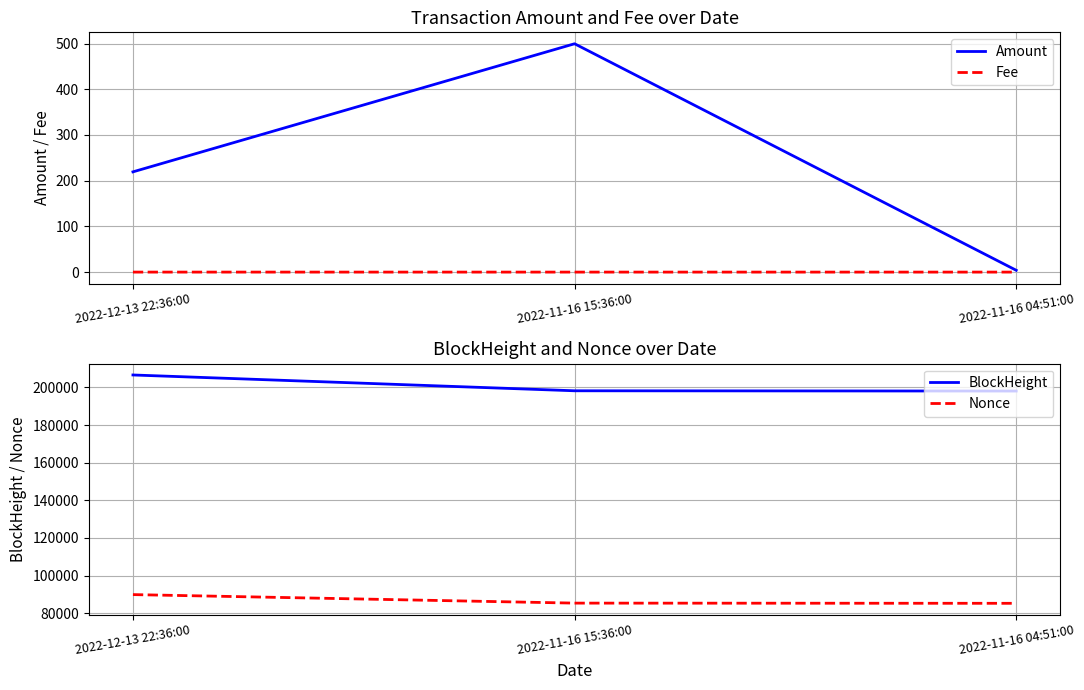

Reading left to right, what are all the values shown in this chart?

Amount: 2022-12-13 22:36:00=219.3	2022-11-16 15:36:00=499.5	2022-11-16 04:51:00=4.0
Fee: 2022-12-13 22:36:00=0.0	2022-11-16 15:36:00=0.0	2022-11-16 04:51:00=0.0
BlockHeight: 2022-12-13 22:36:00=206624.0	2022-11-16 15:36:00=198217.0	2022-11-16 04:51:00=198079.0
Nonce: 2022-12-13 22:36:00=89846.0	2022-11-16 15:36:00=85317.0	2022-11-16 04:51:00=85211.0